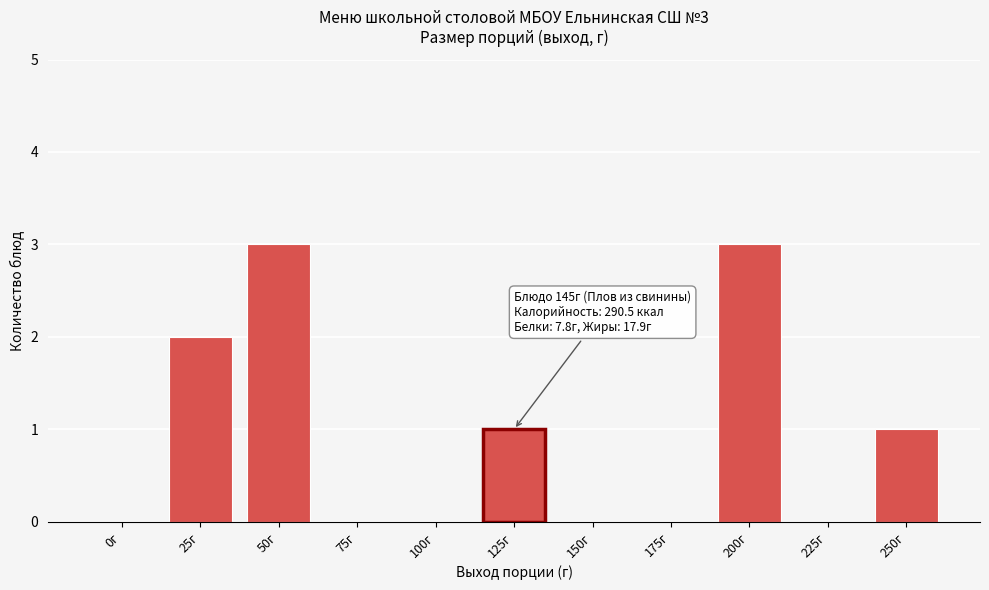

Reading left to right, extract all data points from this chart.

0г=0	25г=2	50г=3	75г=0	100г=0	125г=1	150г=0	175г=0	200г=3	225г=0	250г=1